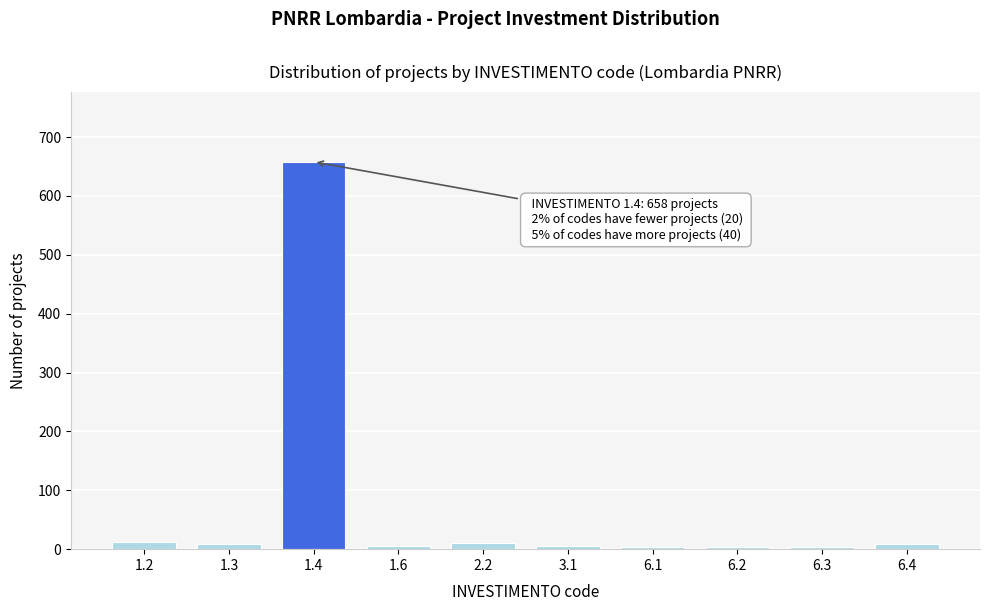

What is the maximum value shown in the chart?

658